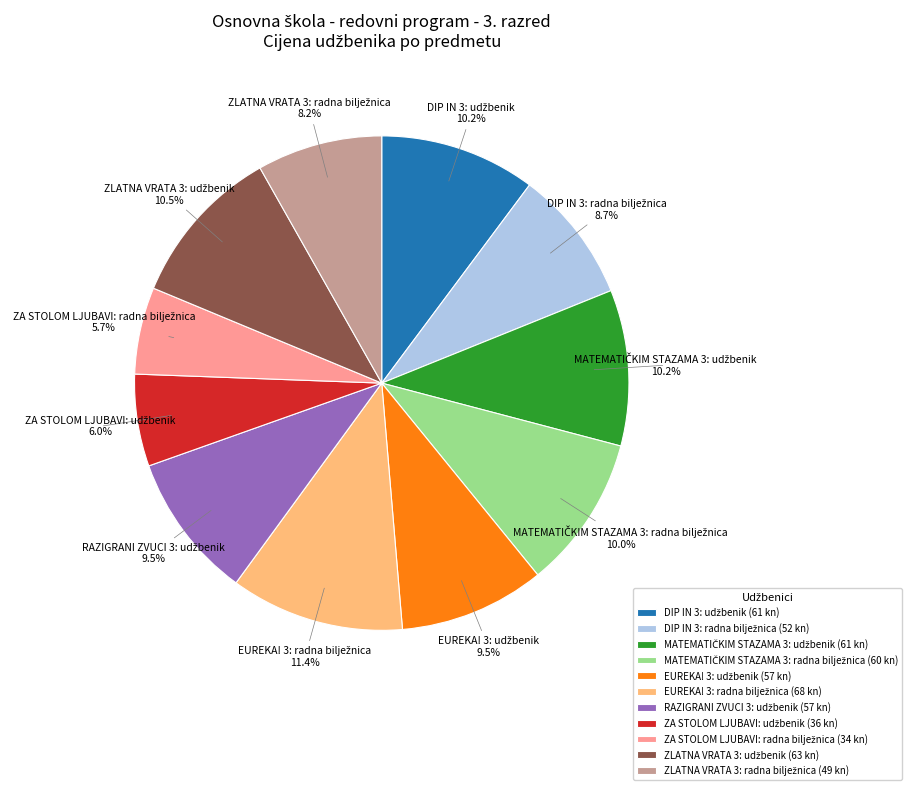

Is there any slice that represents more than half of the pie?

No